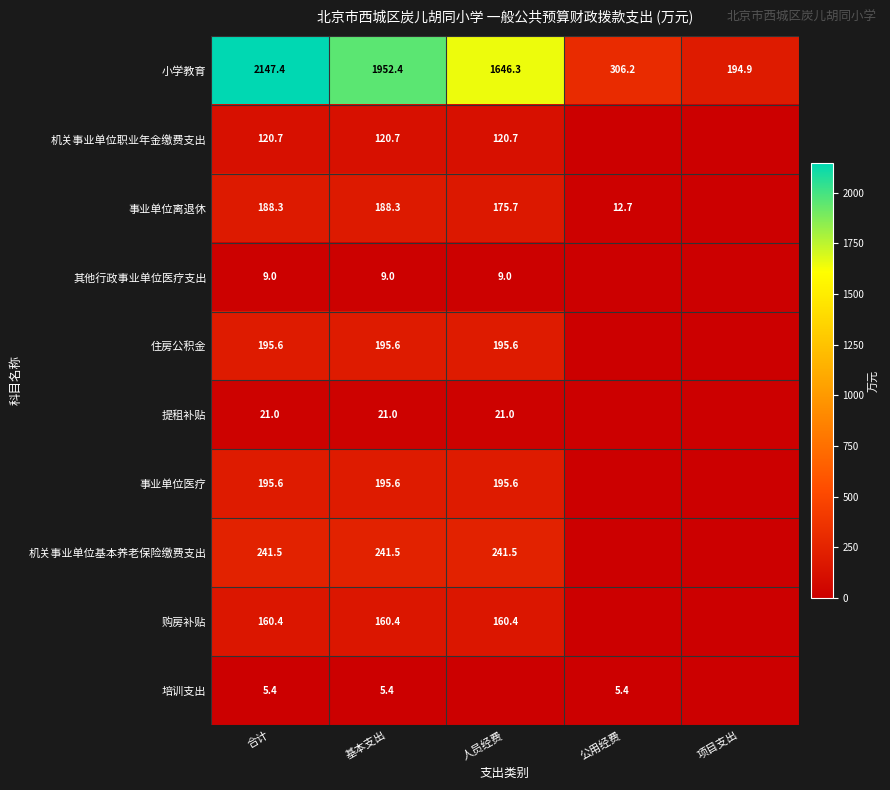

At which category is the sum across all series the highest?

合计